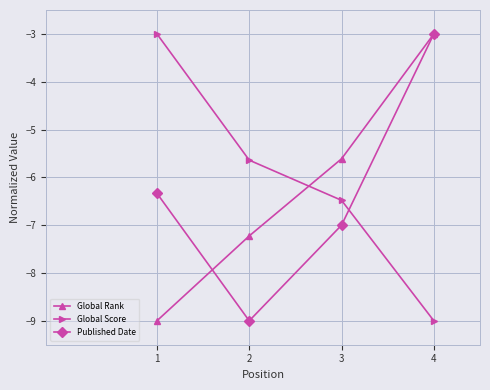

What is the maximum value shown in the chart?

-3.0